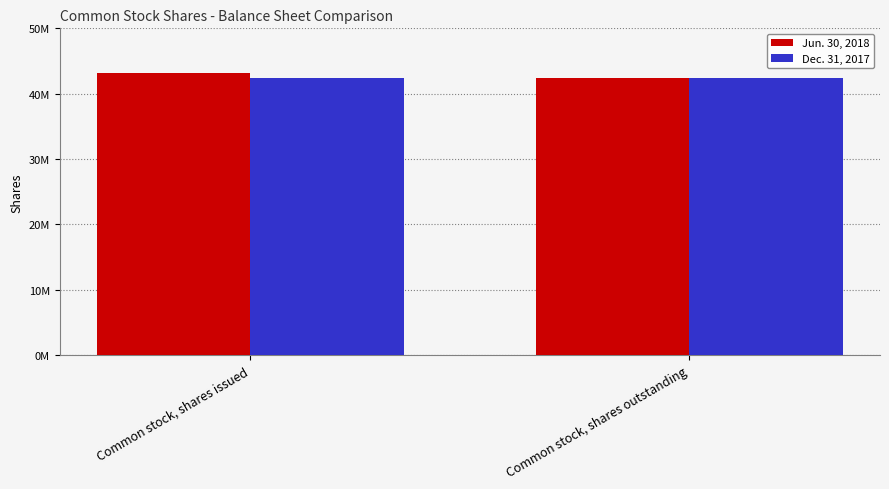

Are the bars grouped side by side (vs. stacked)?

Yes